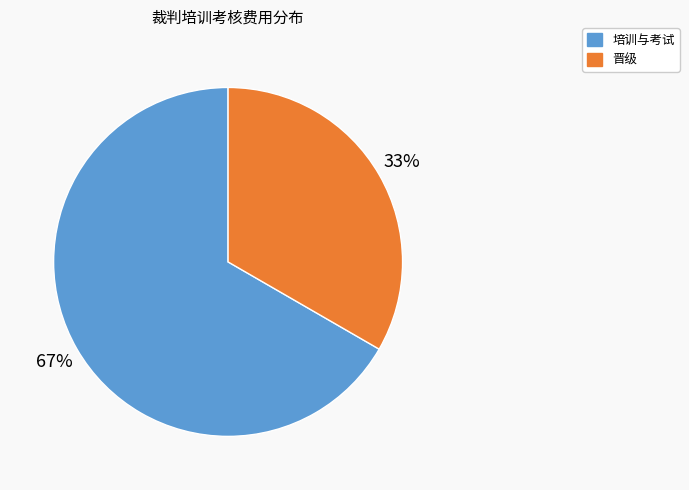

Is it true that 培训与考试 is 54% of the pie?

False